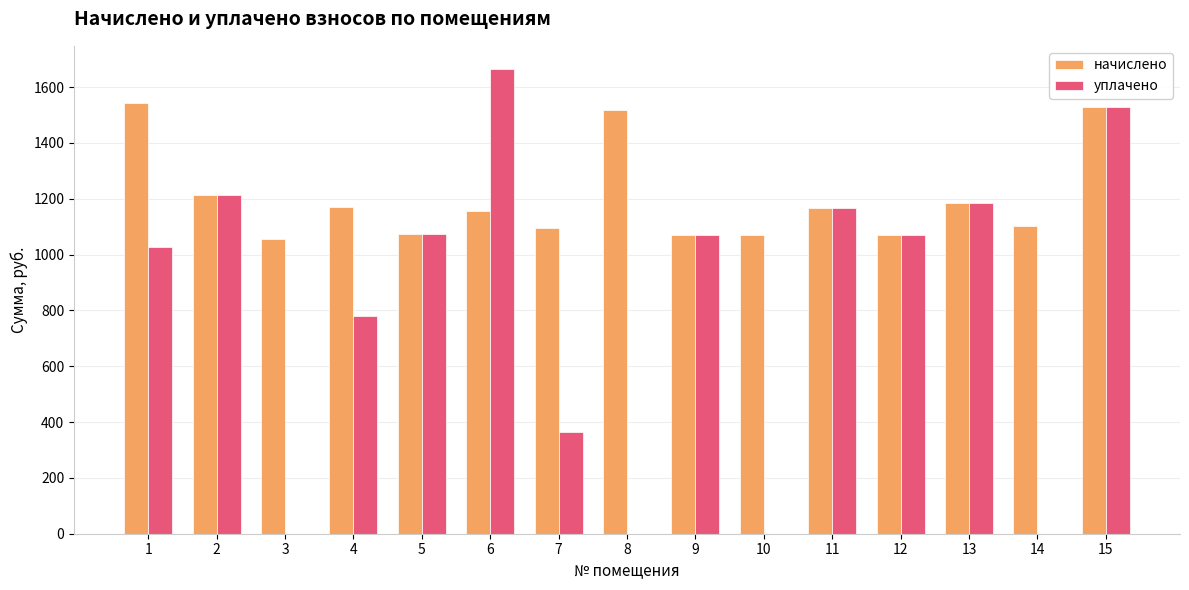

Which series has the widest spread of values?

уплачено